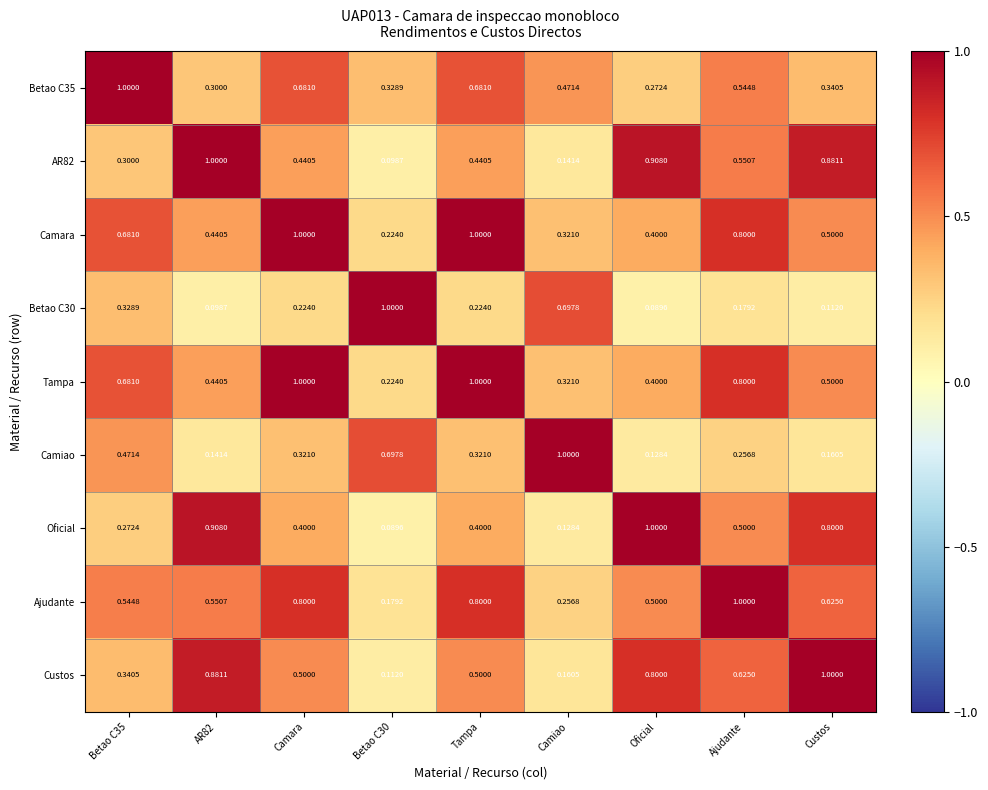

Count the number of categories in the chart.

9